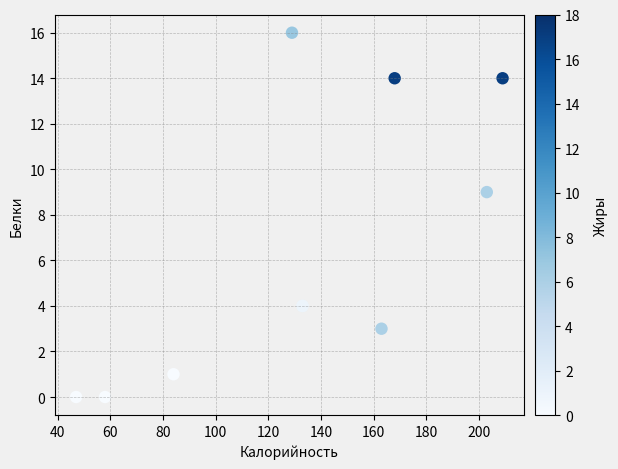

What Y value in the scatter plot is closest to 8?

9